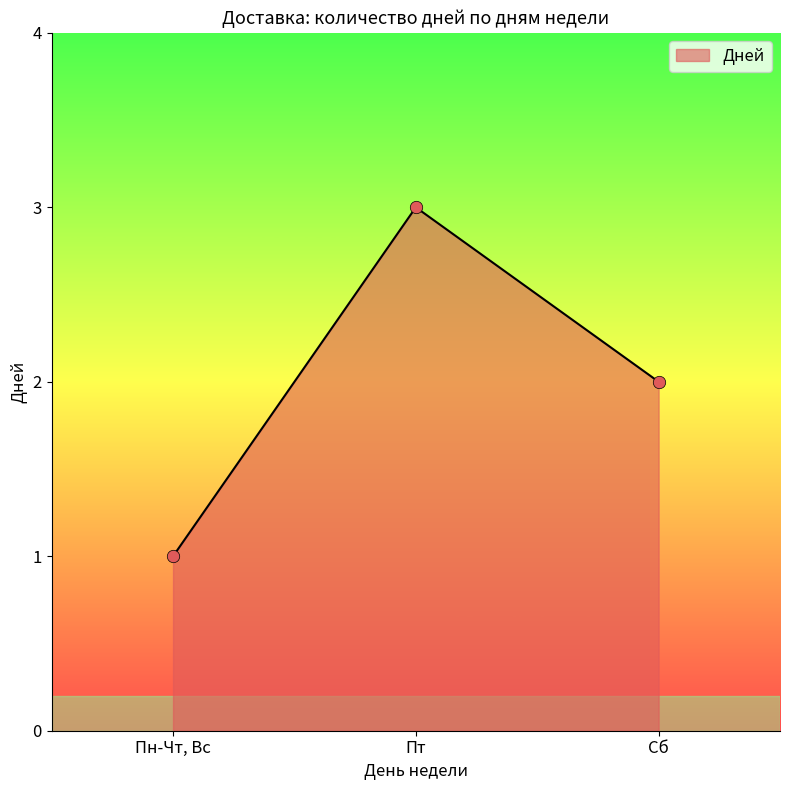

Approximately how many times larger is the value at Пн-Чт, Вс compared to Пт?

0.3